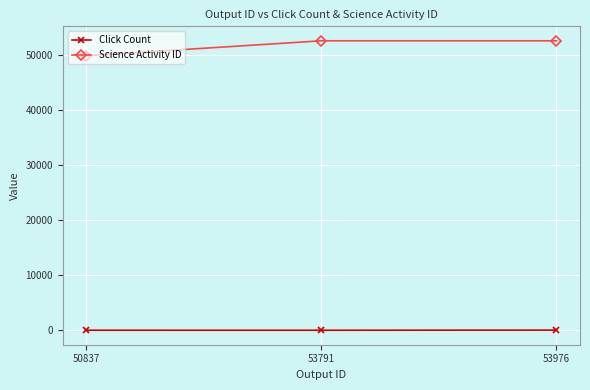

The value of Science Activity ID at 53791 is 52581. True or false?

True